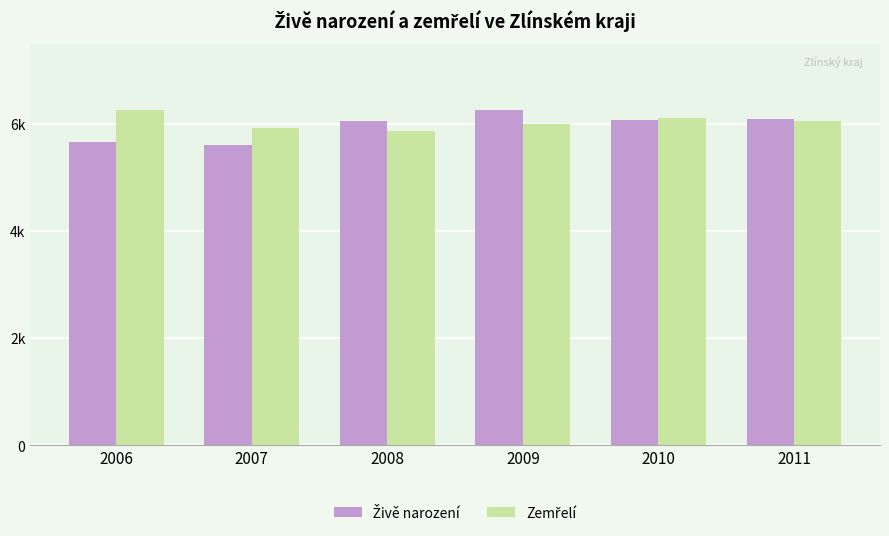

The Živě narození series shows 1783 at 2008. True or false?

False